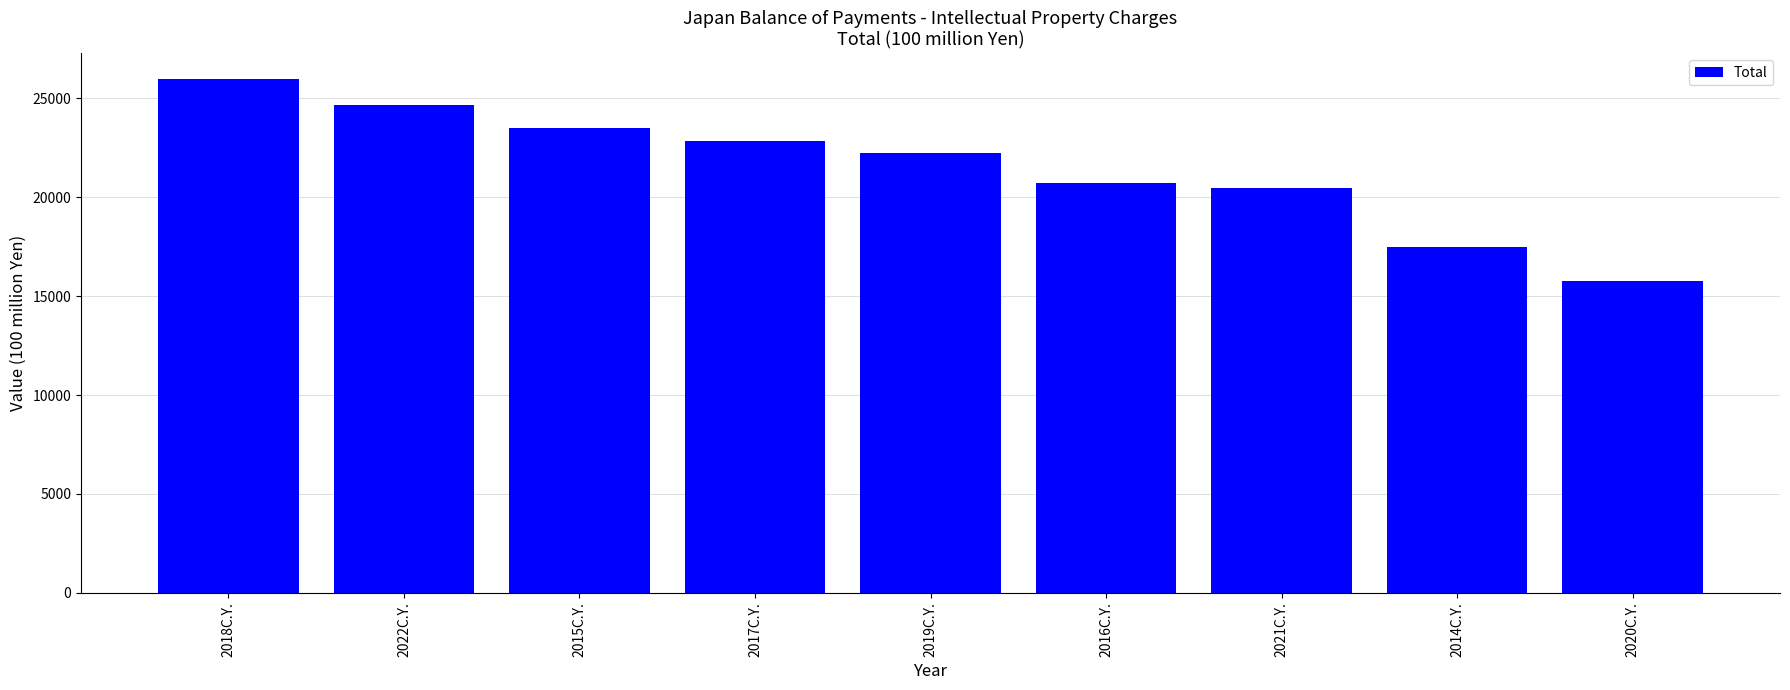

At which label is the value closest to 20886?

2016C.Y.